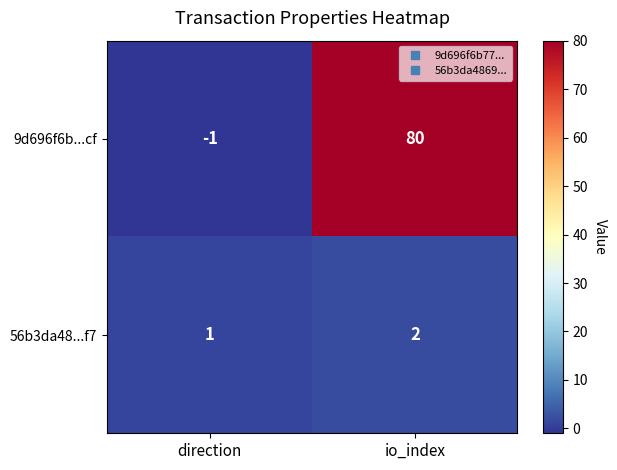

At which label is 9d696f6b...cf closest to 39?

direction